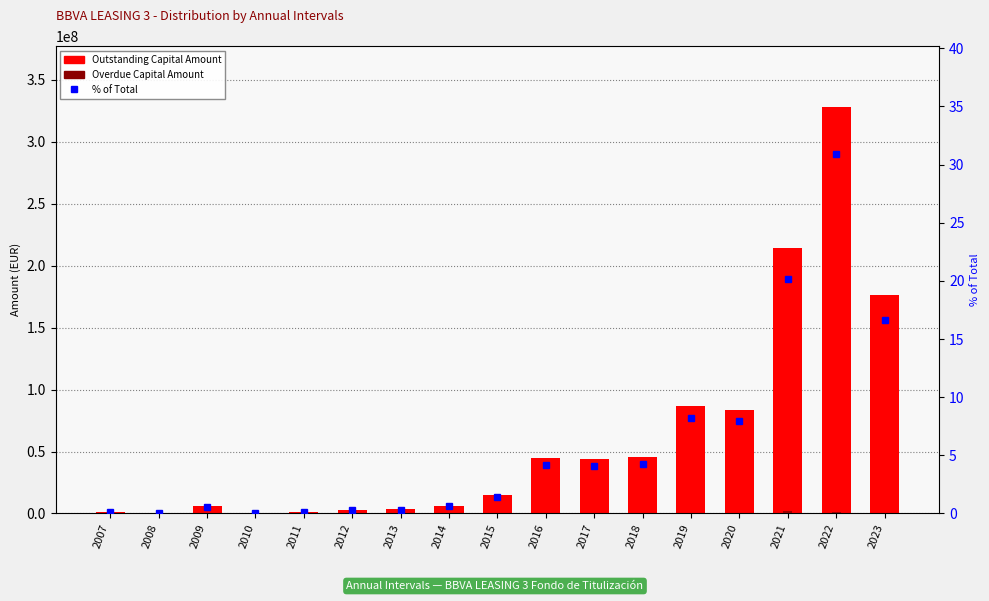

What is the value of the % of Total bar at the 1st from the left?

0.1